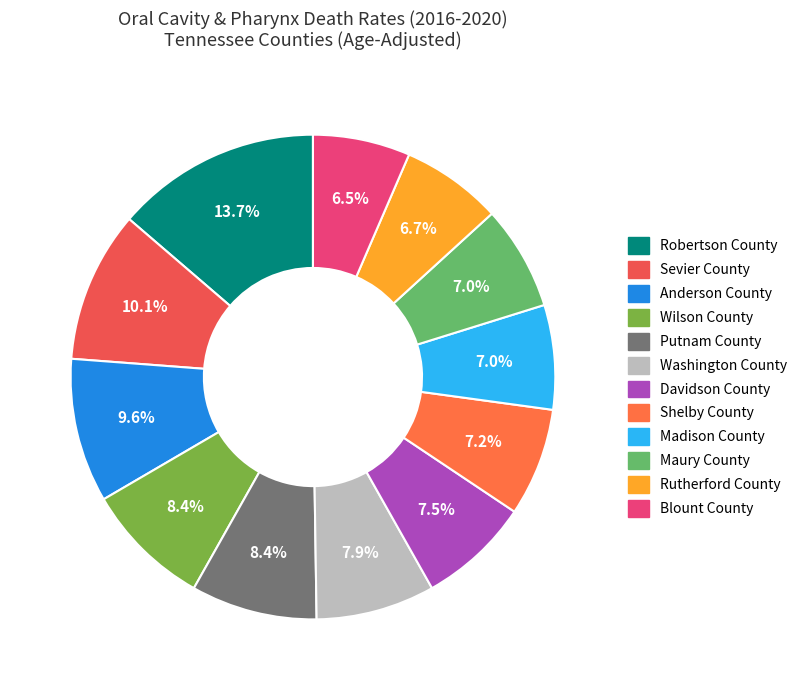

Does Davidson County represent more than half of the total?

No